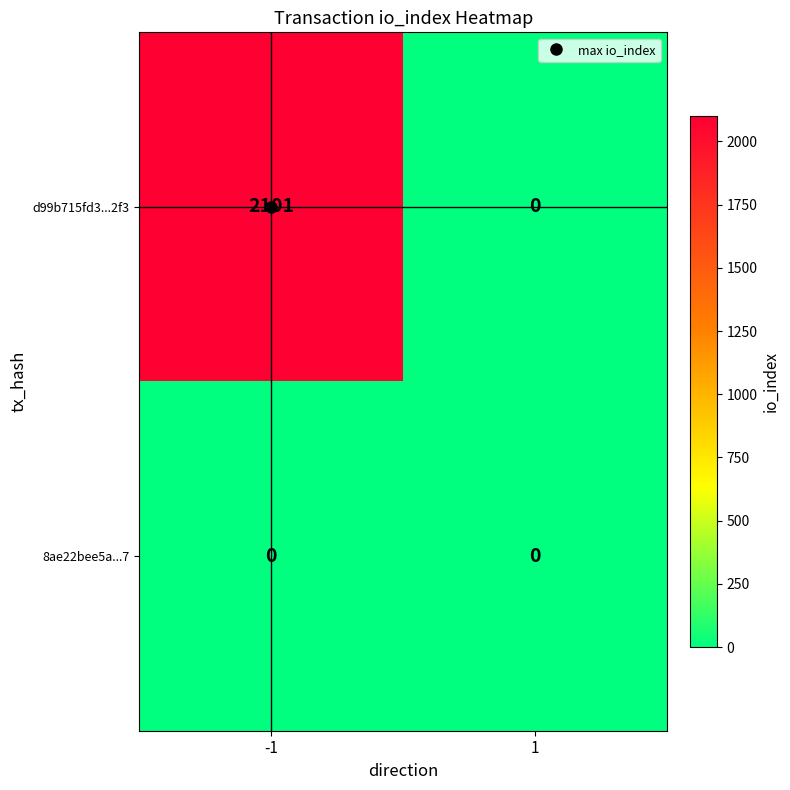

Which series has the largest range (max minus min)?

d99b715fd3...2f3